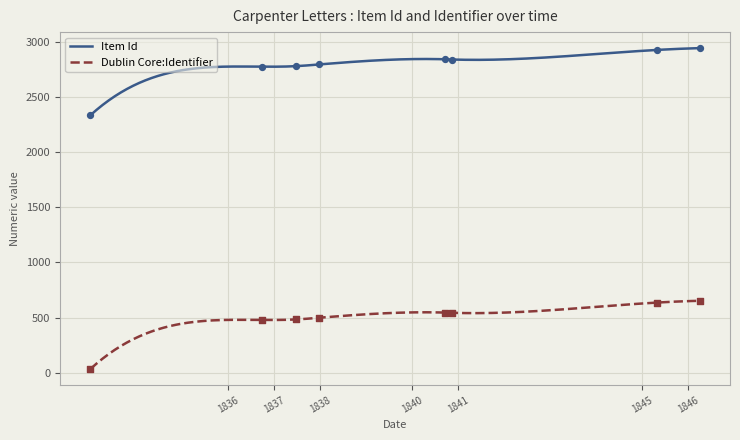

At how many categories does at least one series exceed 1579?

8